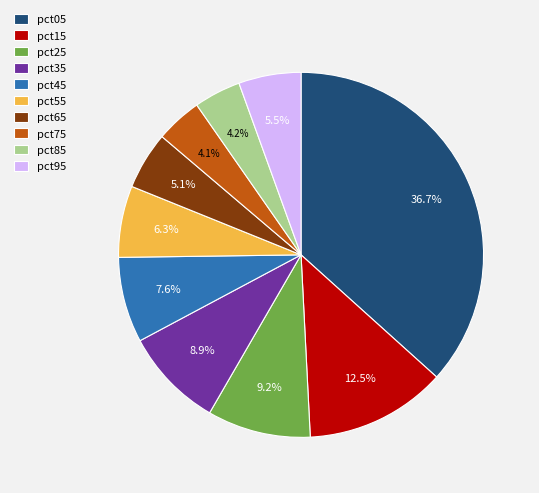

Combined, do pct35 and pct85 account for over 50%?

No